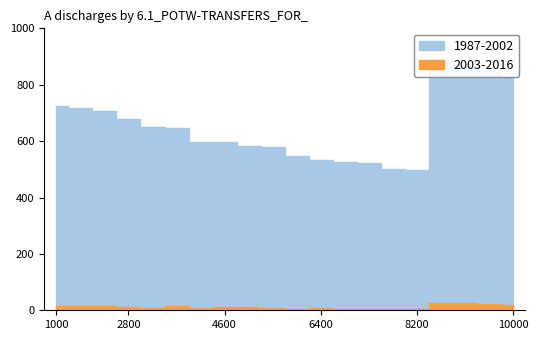

What is the sum of all 1987-2002 values?

13045